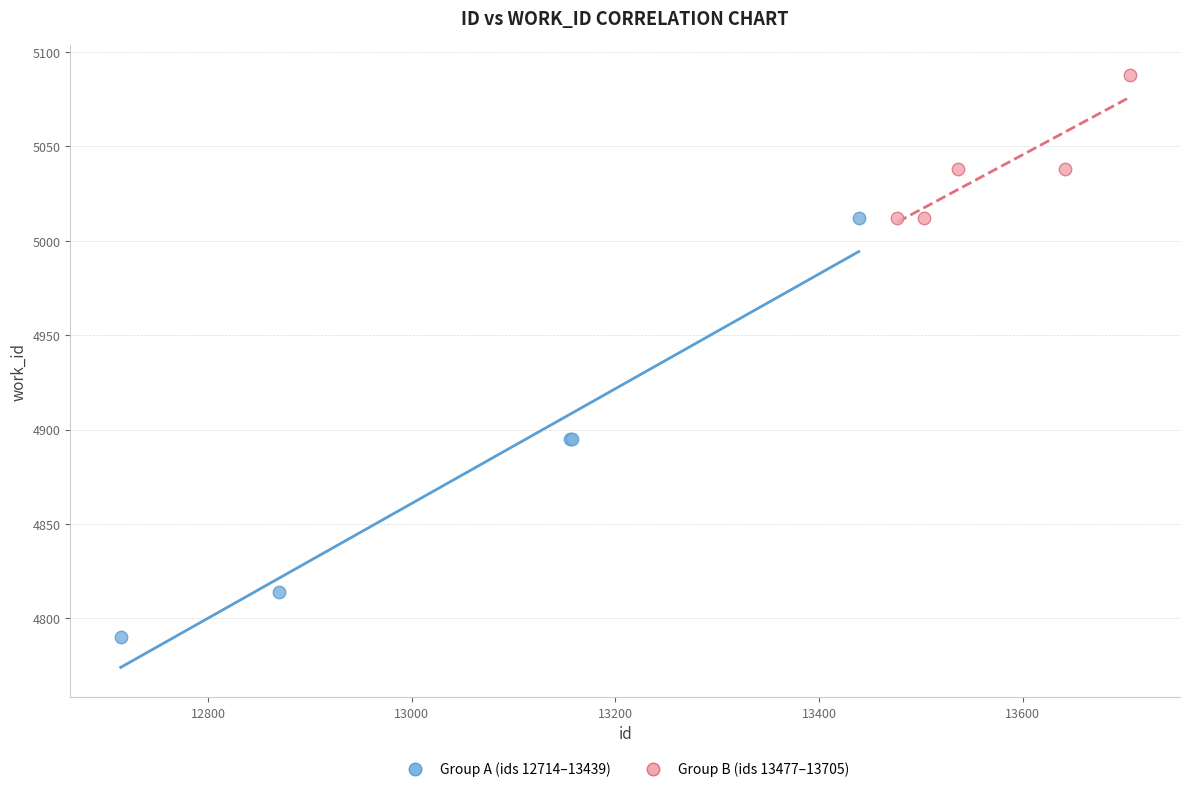

Which series has the largest Y range (max minus min)?

Group A (ids 12714–13439)